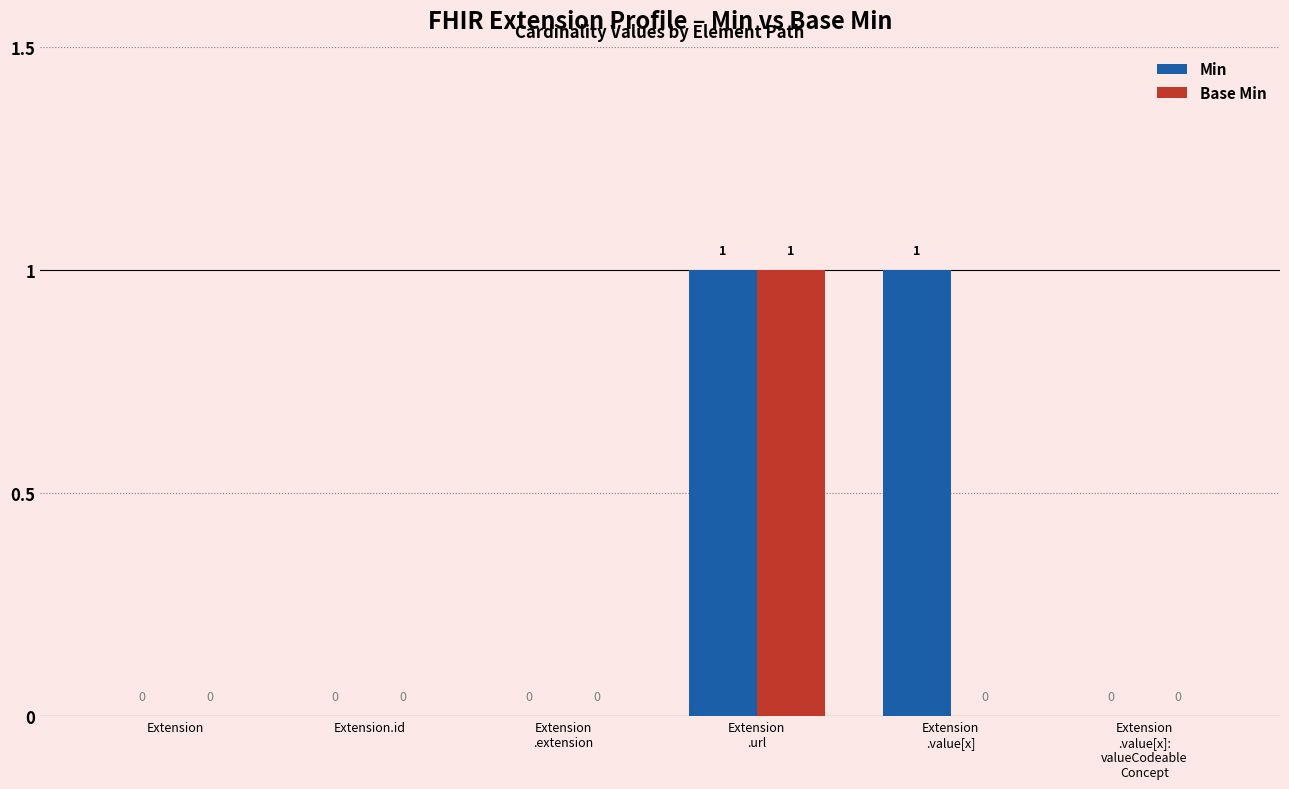

How many Min values are between 0 and 1?

6